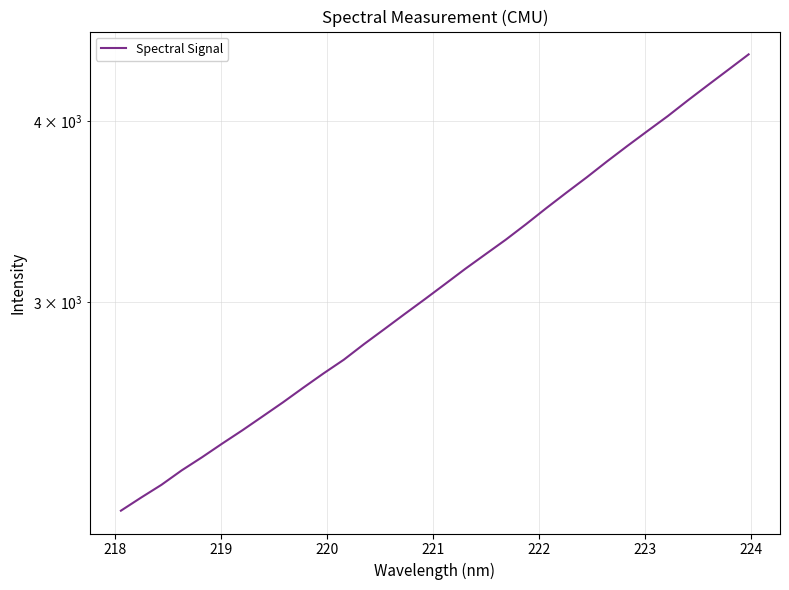

True or false: there are more than 2 points higher than both neighbors.

False